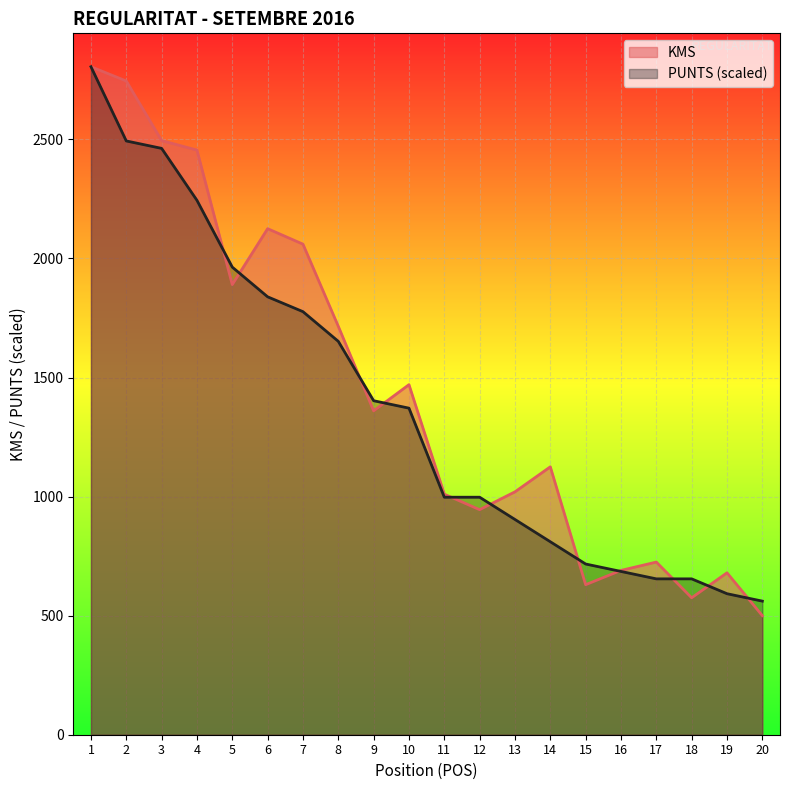

Does the chart display data point markers on the line(s)?

No